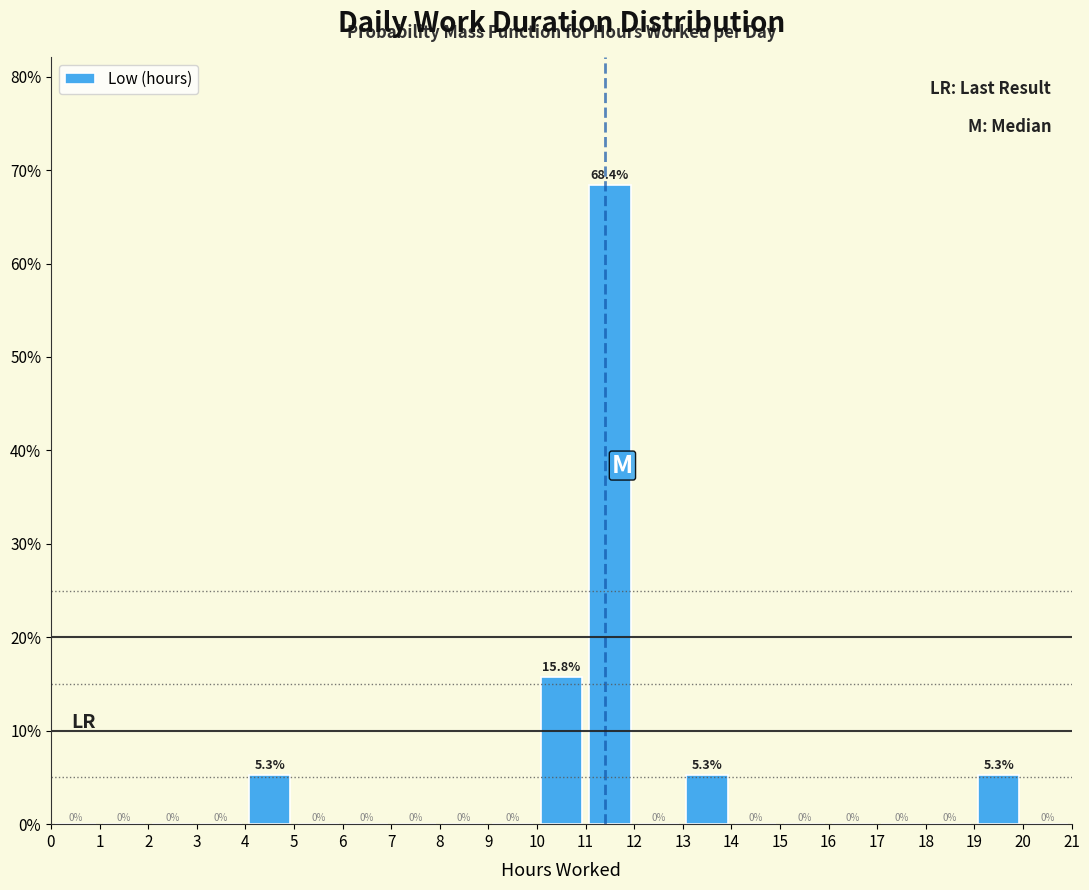

Reading left to right, list every bar in this chart as the range it spans on the x-axis followed by its height.

0 to 1: 0.0
1 to 2: 0.0
2 to 3: 0.0
3 to 4: 0.0
4 to 5: 5.3
5 to 6: 0.0
6 to 7: 0.0
7 to 8: 0.0
8 to 9: 0.0
9 to 10: 0.0
10 to 11: 15.8
11 to 12: 68.4
12 to 13: 0.0
13 to 14: 5.3
14 to 15: 0.0
15 to 16: 0.0
16 to 17: 0.0
17 to 18: 0.0
18 to 19: 0.0
19 to 20: 5.3
20 to 21: 0.0